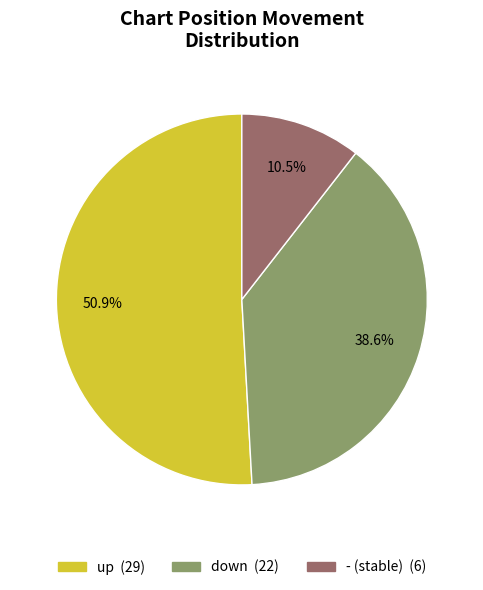

How many slices are in this pie chart?

3